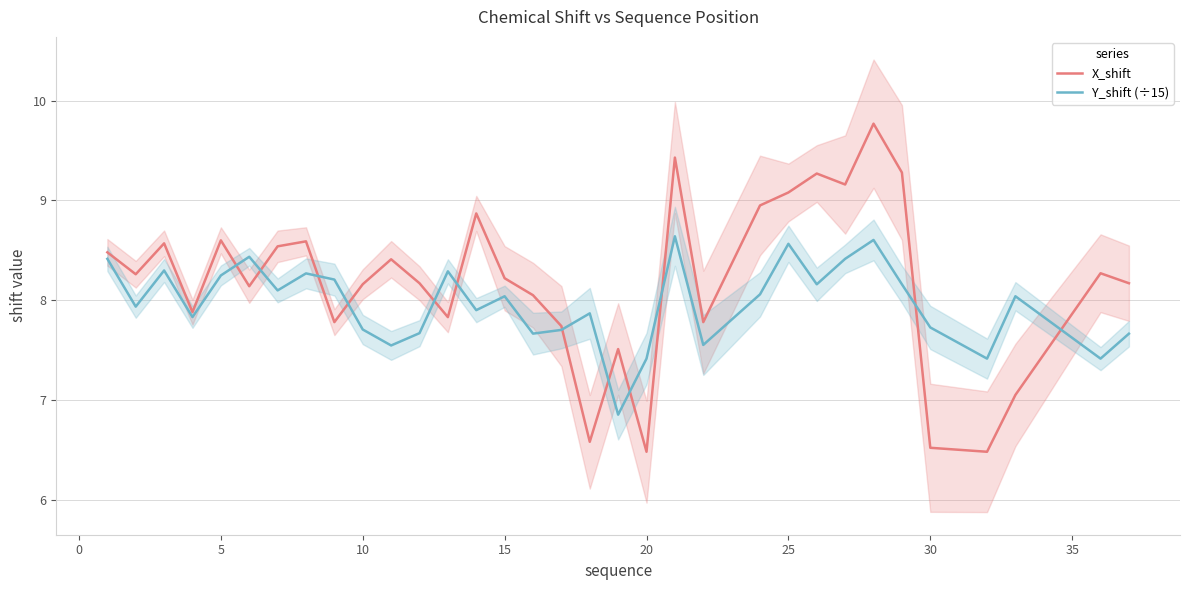

What is the minimum value for Y_shift (÷15)?

6.9